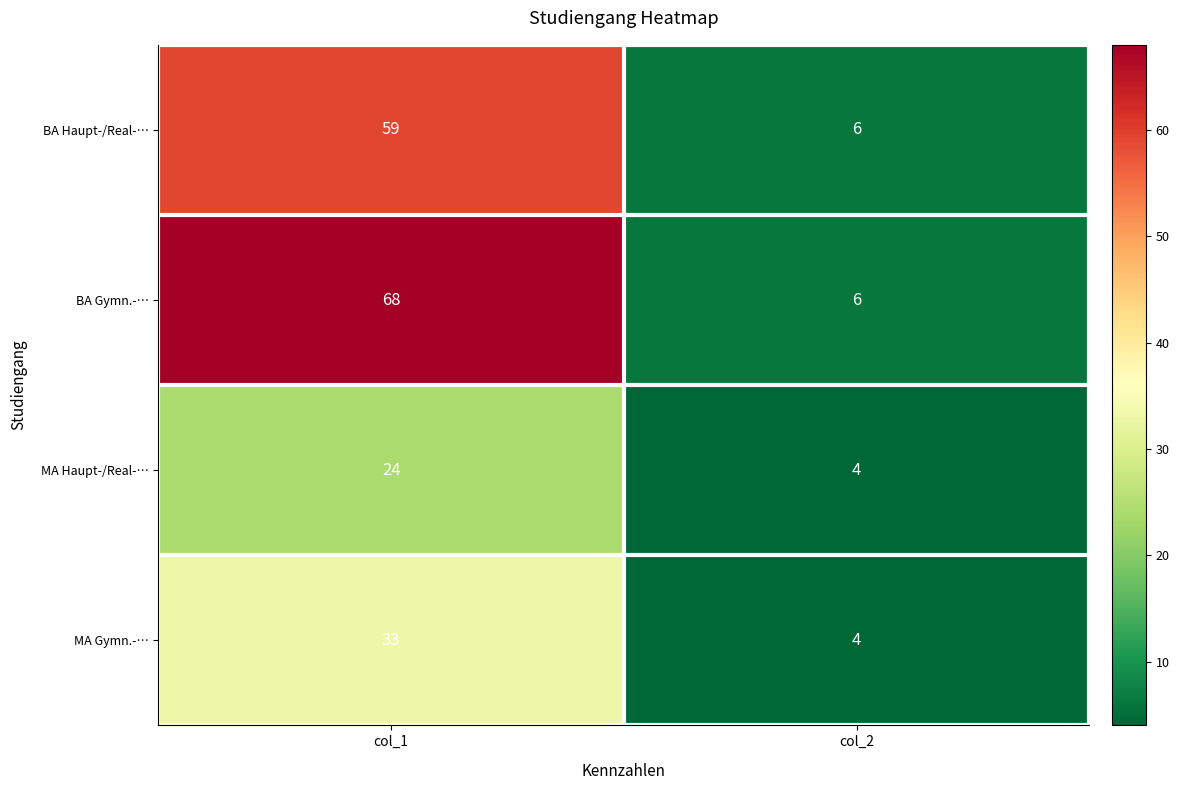

Which category has the highest value across all series?

col_1